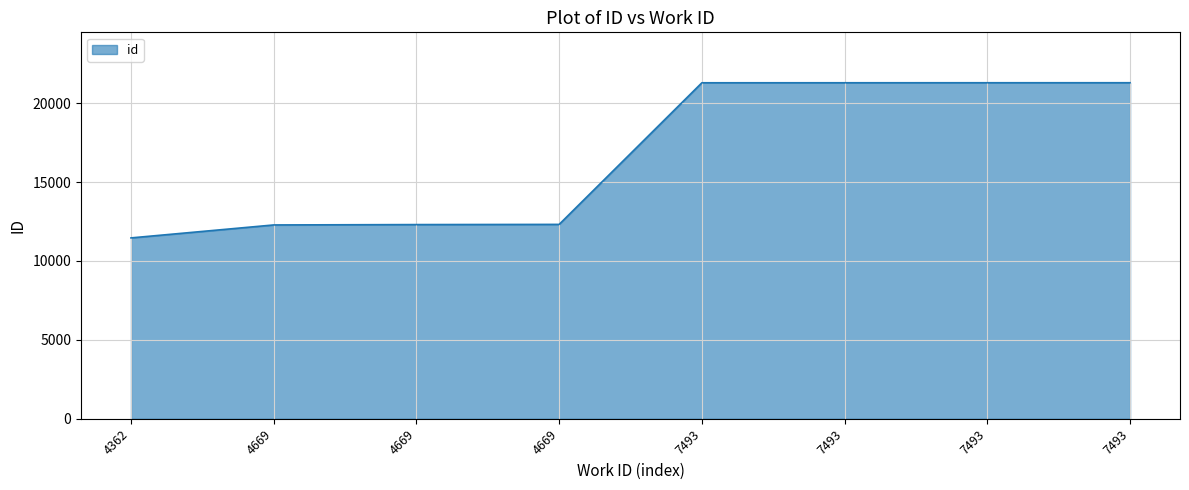

How many lines are shown in the chart?

1